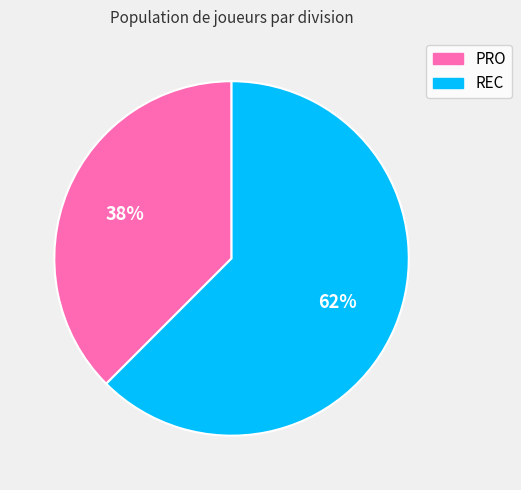

Is REC the majority of the pie?

Yes